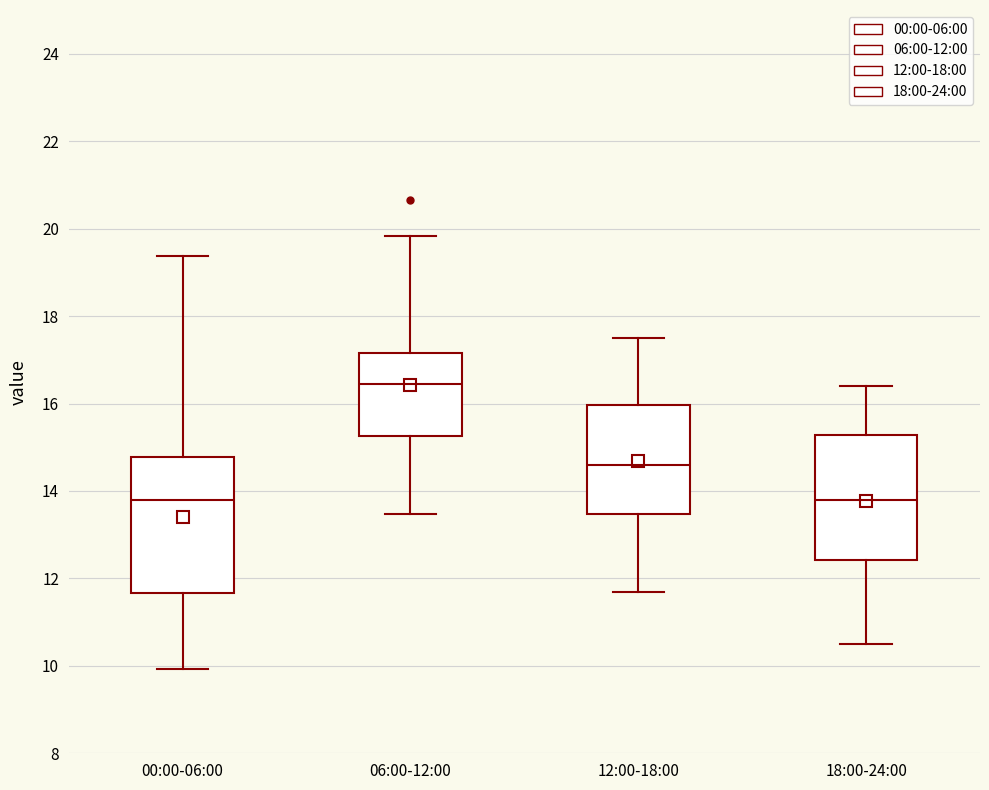

Reading left to right, transcribe this box plot: for each box, give where its median line is, the range the box spans, and where its two whiskers end, as read against the y-axis. The values are not printed on the chart, so give them approximately, as read against the axis.

00:00-06:00: median 13.8, box 11.6 to 14.8, whiskers 10.0 to 19.4
06:00-12:00: median 16.4, box 15.2 to 17.2, whiskers 13.4 to 19.8
12:00-18:00: median 14.6, box 13.4 to 16.0, whiskers 11.8 to 17.6
18:00-24:00: median 13.8, box 12.4 to 15.2, whiskers 10.6 to 16.4